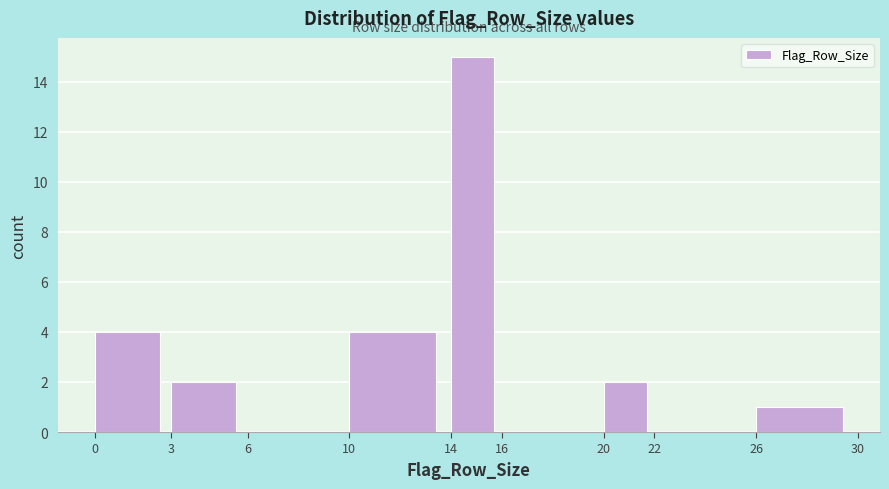

Reading left to right, list every bar in this chart as the range it spans on the x-axis followed by its height. The values are not printed on the chart, so give them approximately, as read against the axis.

0 to 3: 4
3 to 6: 2
6 to 10: 0
10 to 14: 4
14 to 16: 15
16 to 20: 0
20 to 22: 2
22 to 26: 0
26 to 30: 1